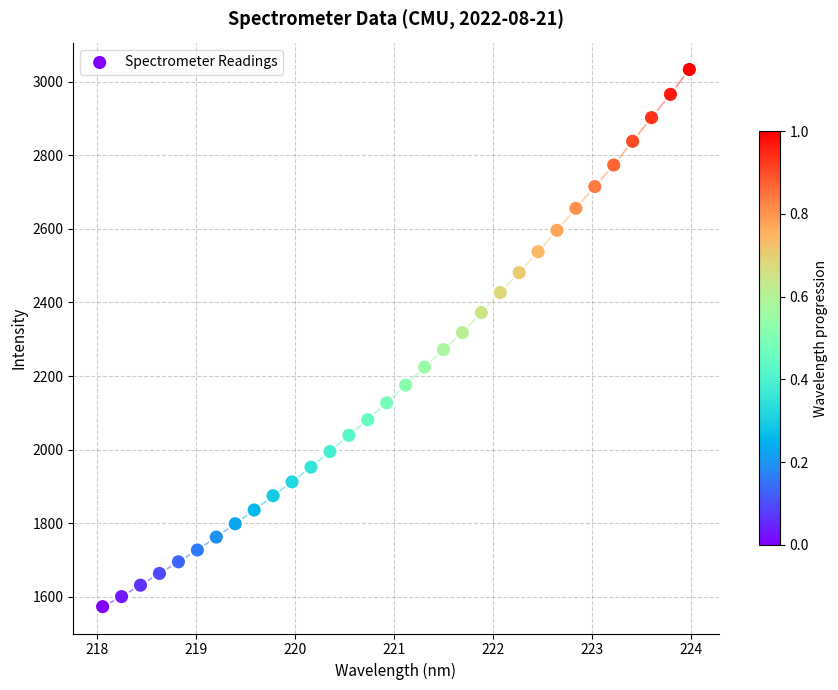

What is the range of Y values (max minus min)?

1459.4